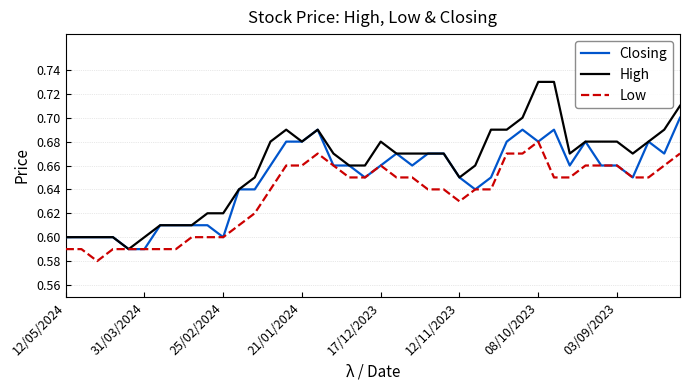

Rank the series by their maximum value, from lowest to highest.

Low, Closing, High